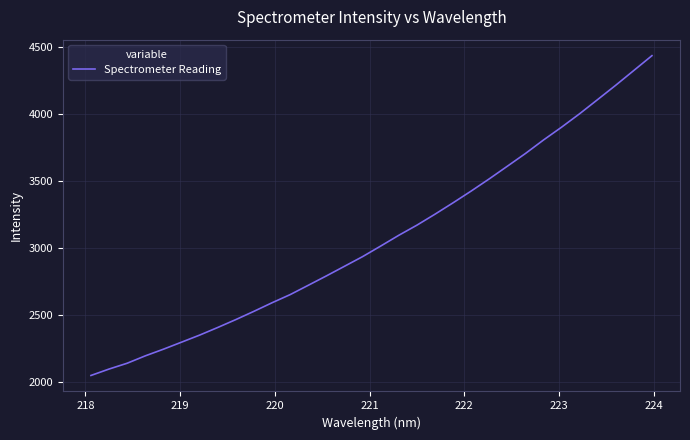

What is the maximum value shown in the chart?

4435.0